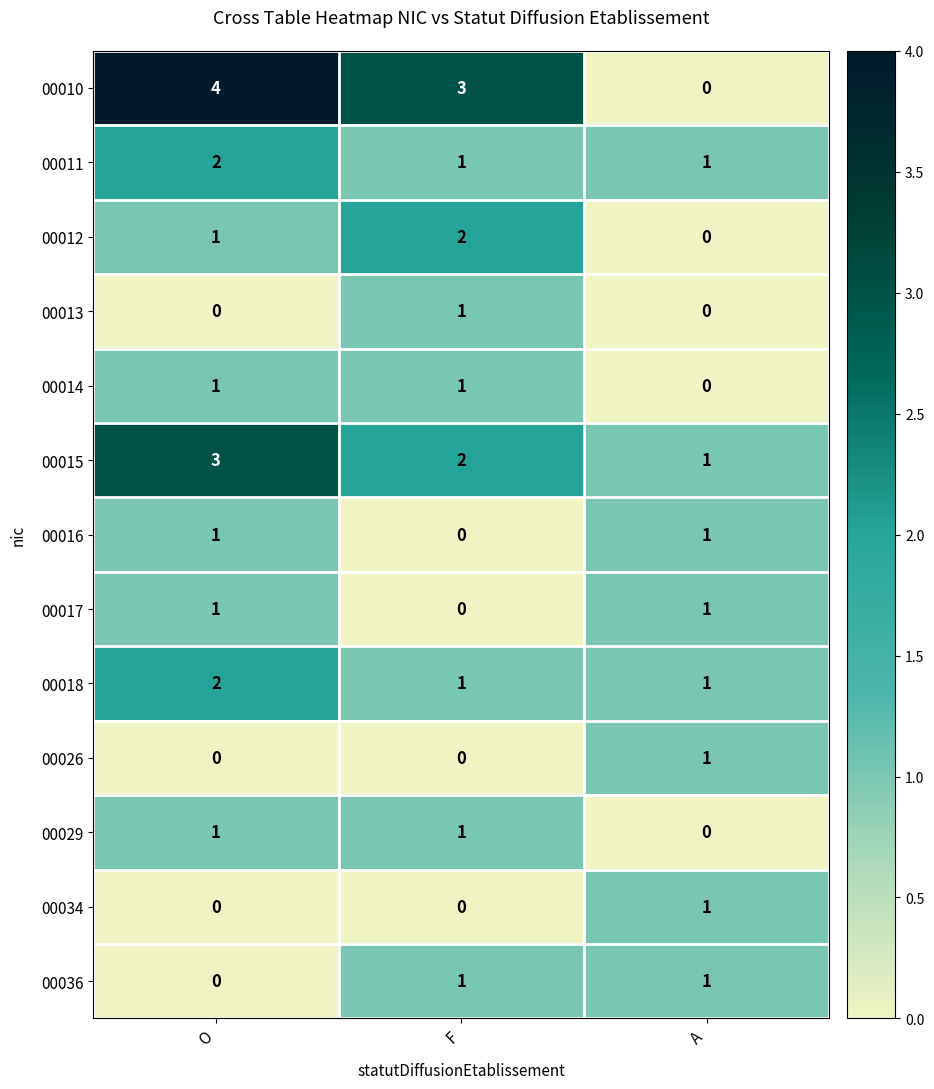

Which series has the largest range (max minus min)?

00010